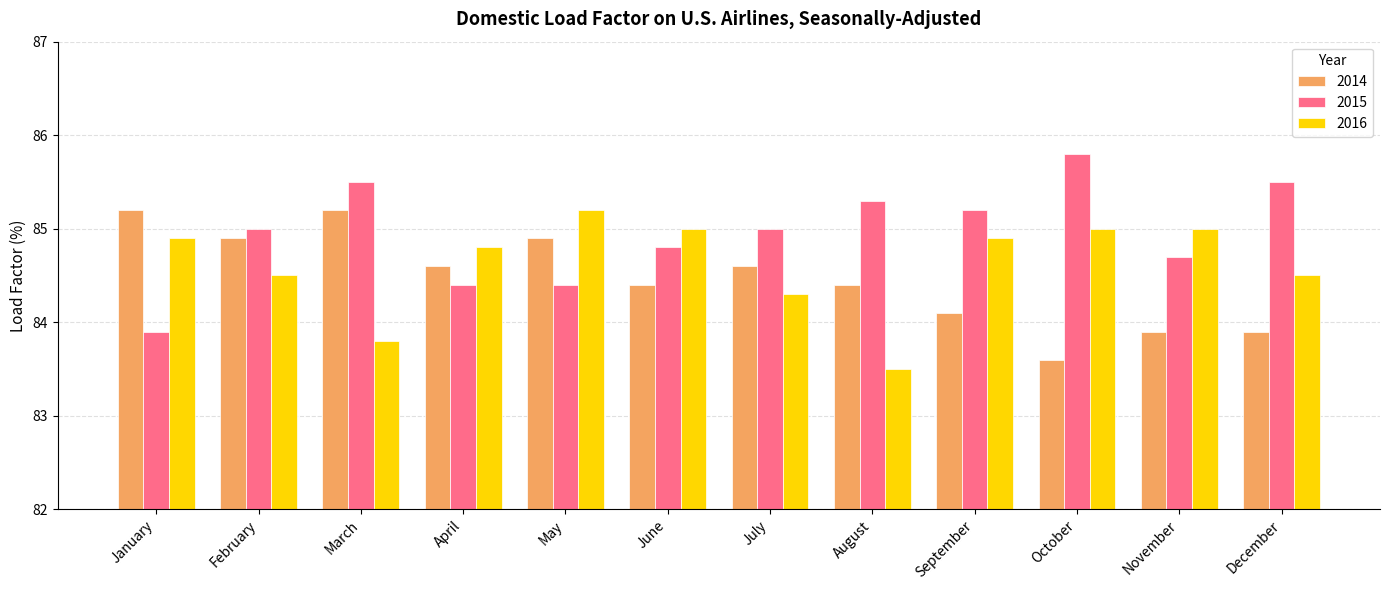

At which category does the chart reach its minimum across all series?

August